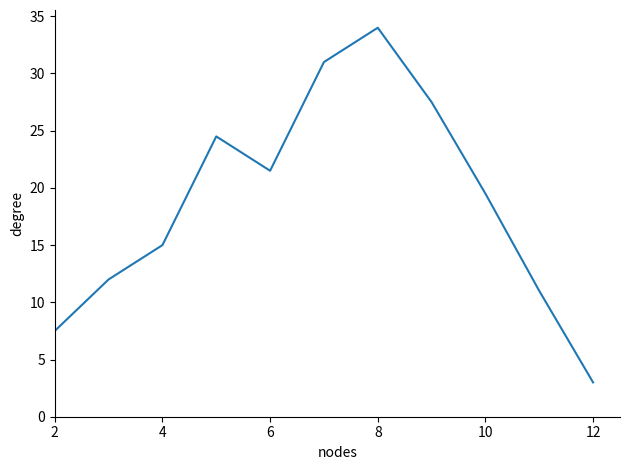

What is the difference between the maximum and minimum values?

31.0